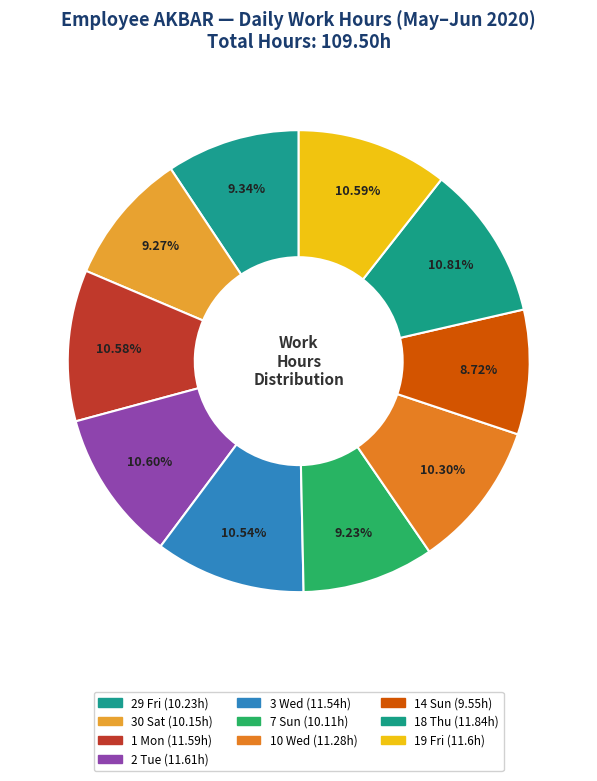

Count the number of slices in the pie.

10